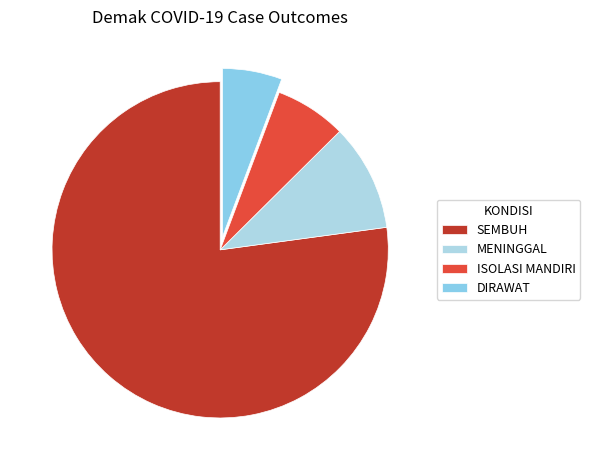

To the nearest percent, what is the difference between the largest and smallest slice percentages?

71%